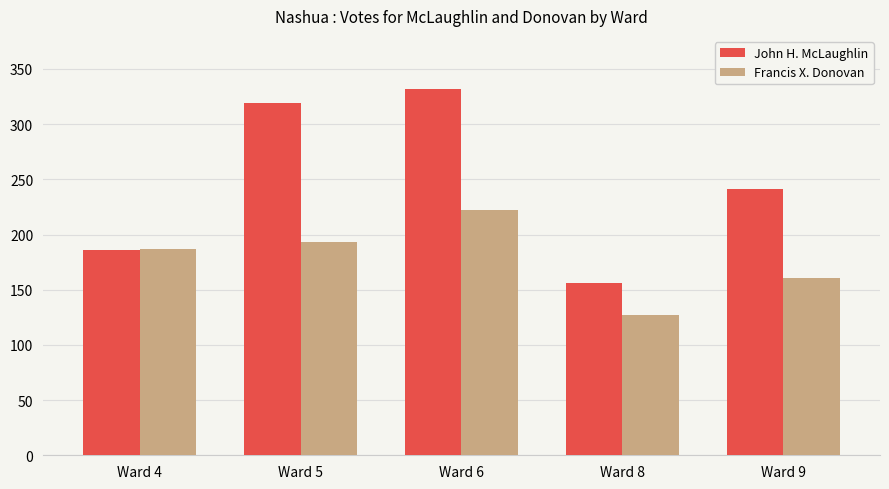

What is the total value across all series at Ward 4?

373